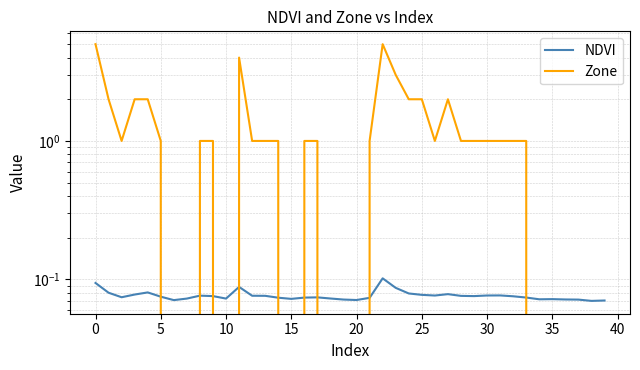

Rank the series by their average value, from highest to lowest.

Zone, NDVI